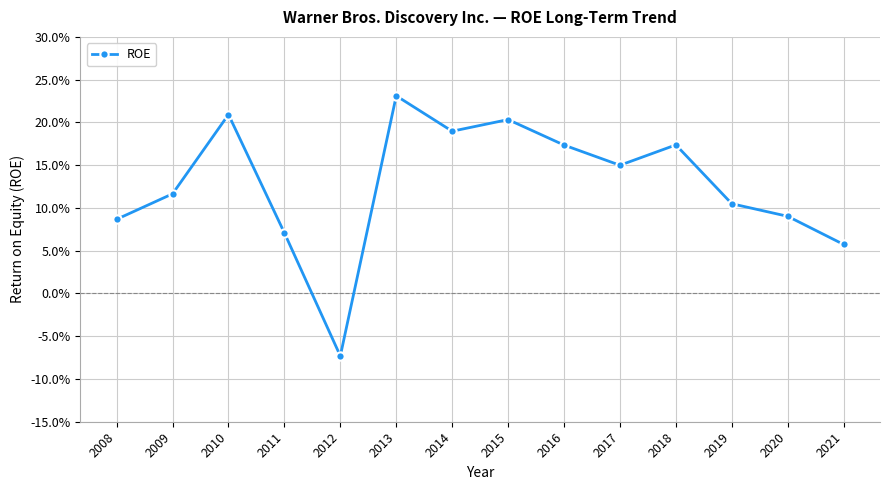

Where is the first local minimum?

2012